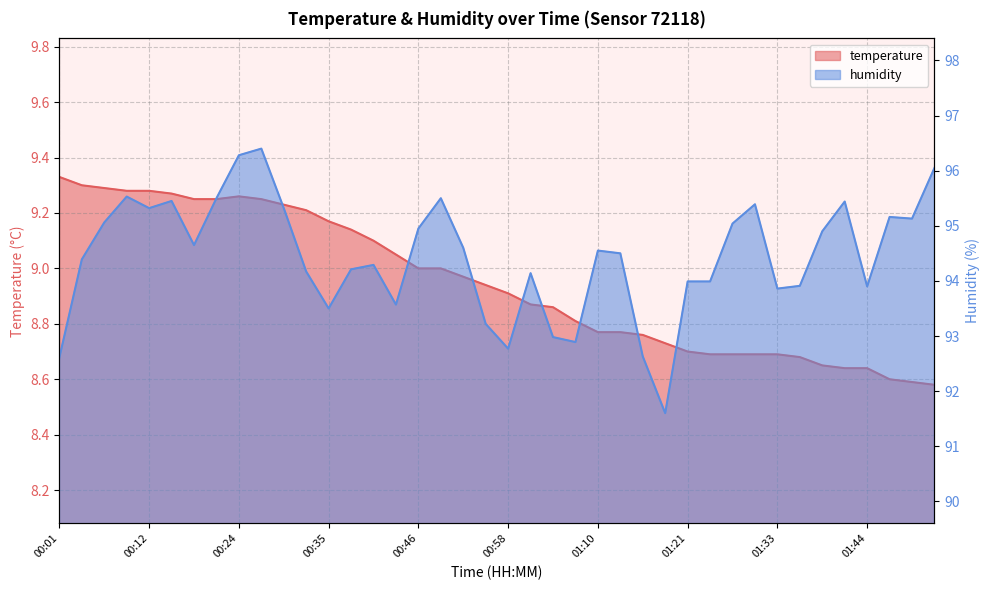

The temperature series shows 8.8 at 01:16. True or false?

True